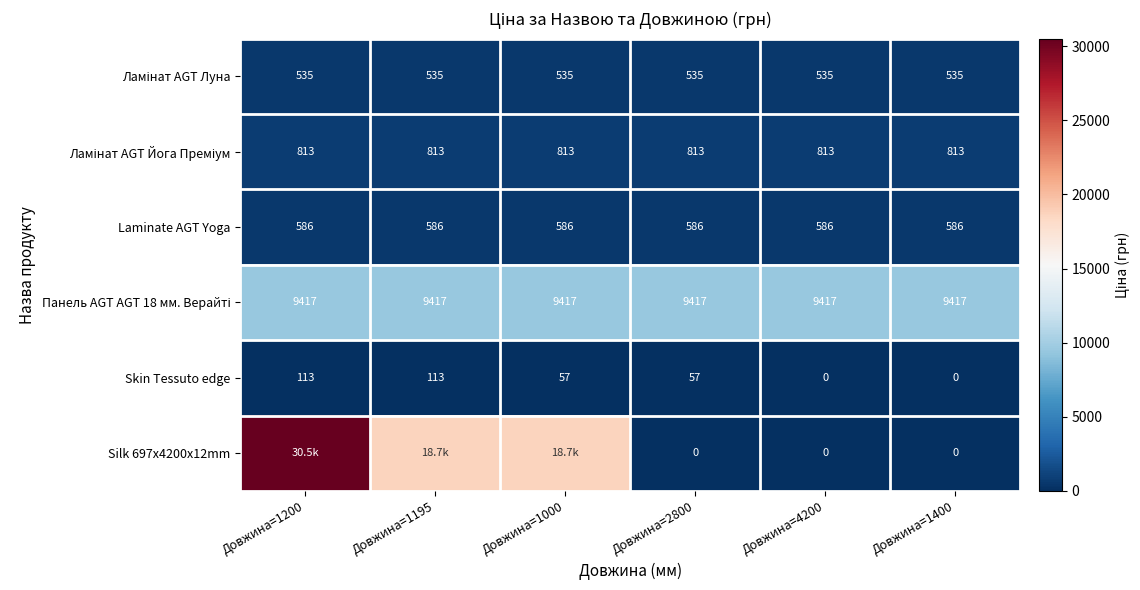

Is the value of Skin Tessuto edge at Довжина=1200 greater than the value of Laminate AGT Yoga at Довжина=2800?

No